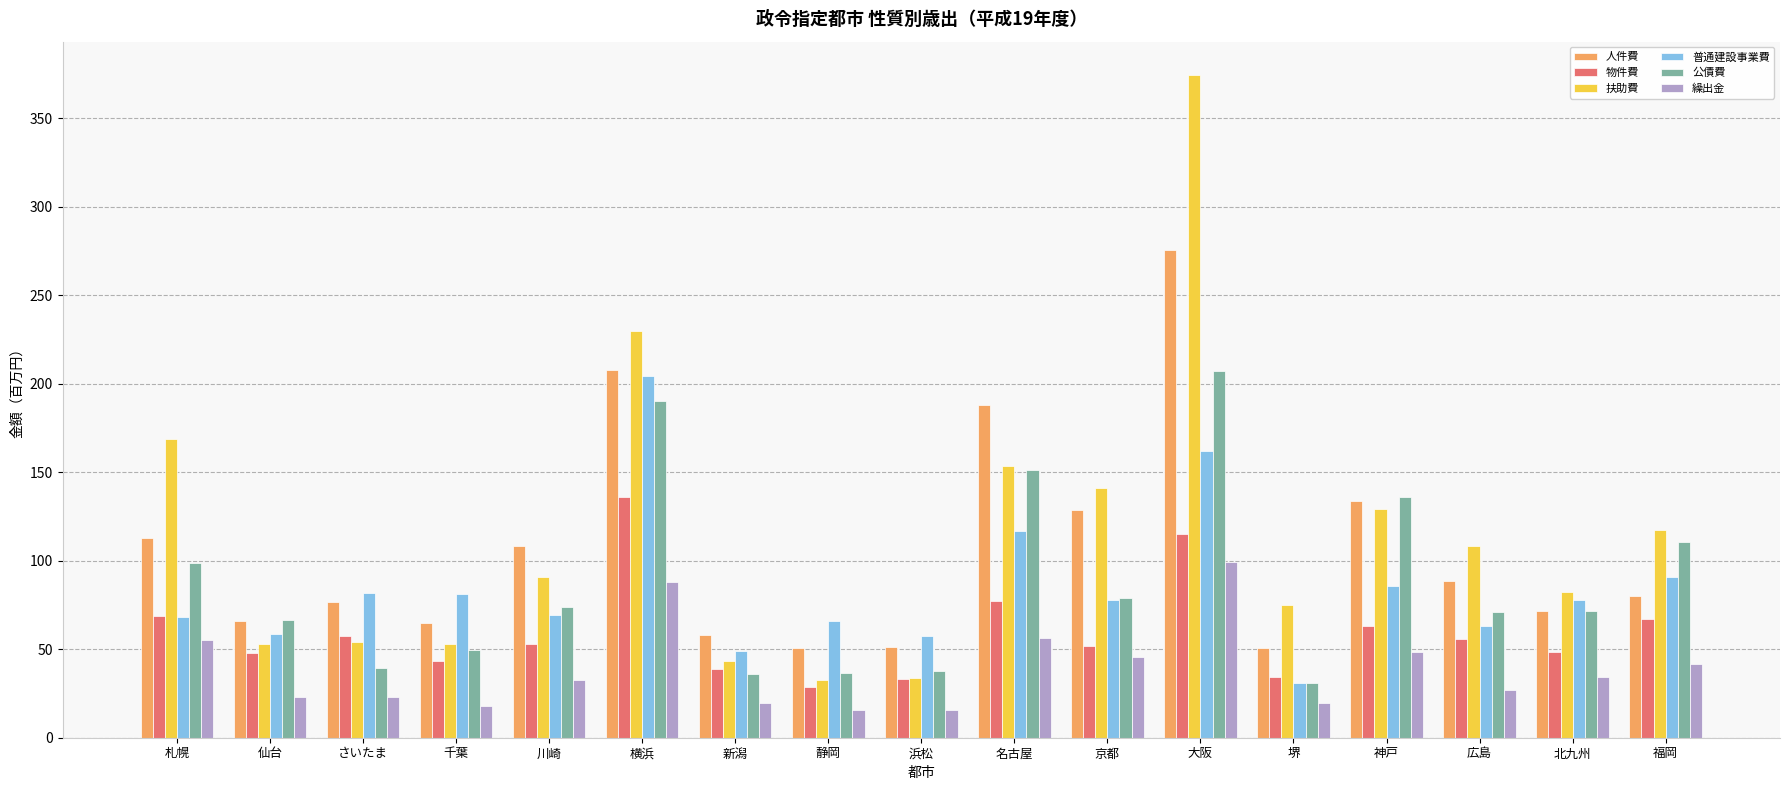

What is the approximate value of 普通建設事業費 at 静岡?

65.9